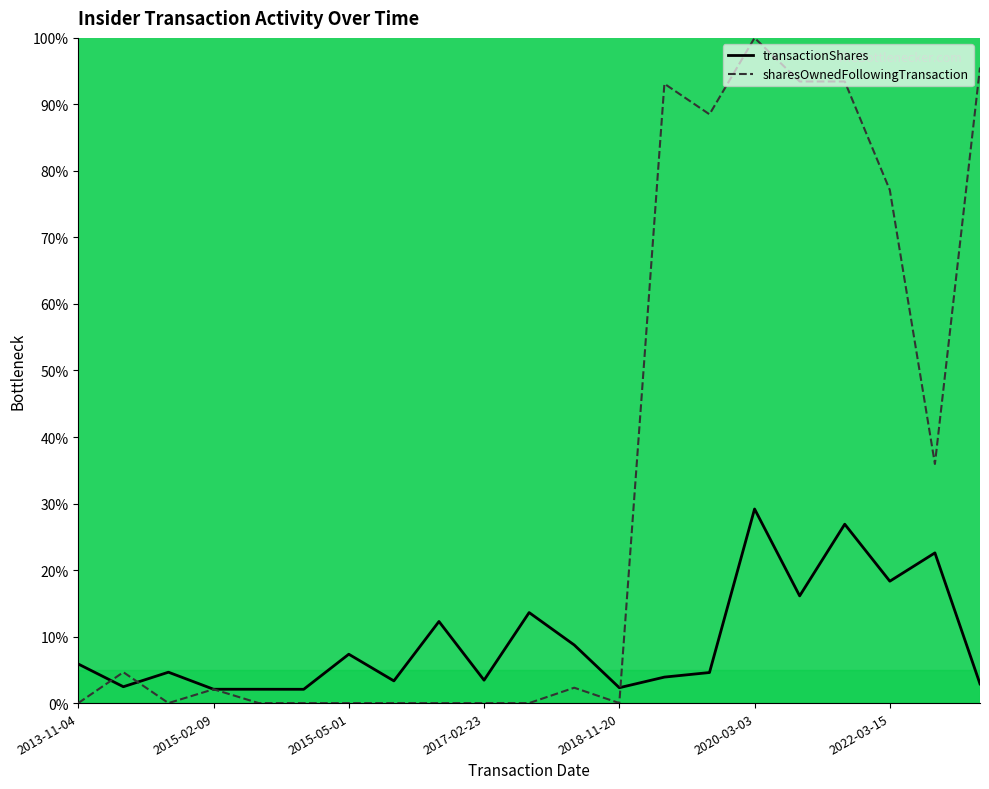

What is the minimum value for transactionShares?

2.1